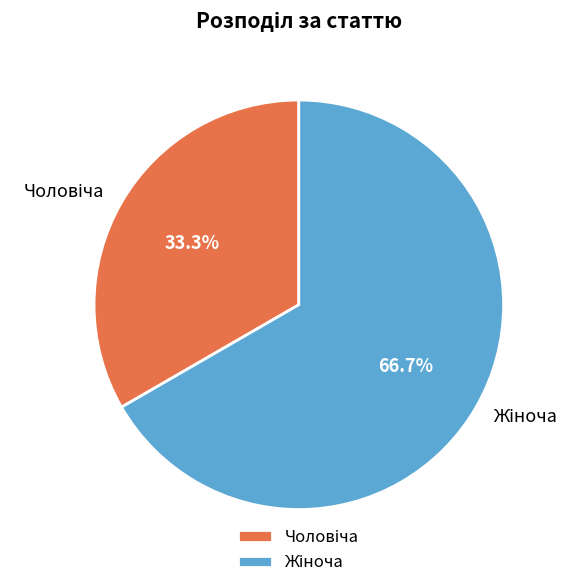

Does any single category account for the majority?

Yes